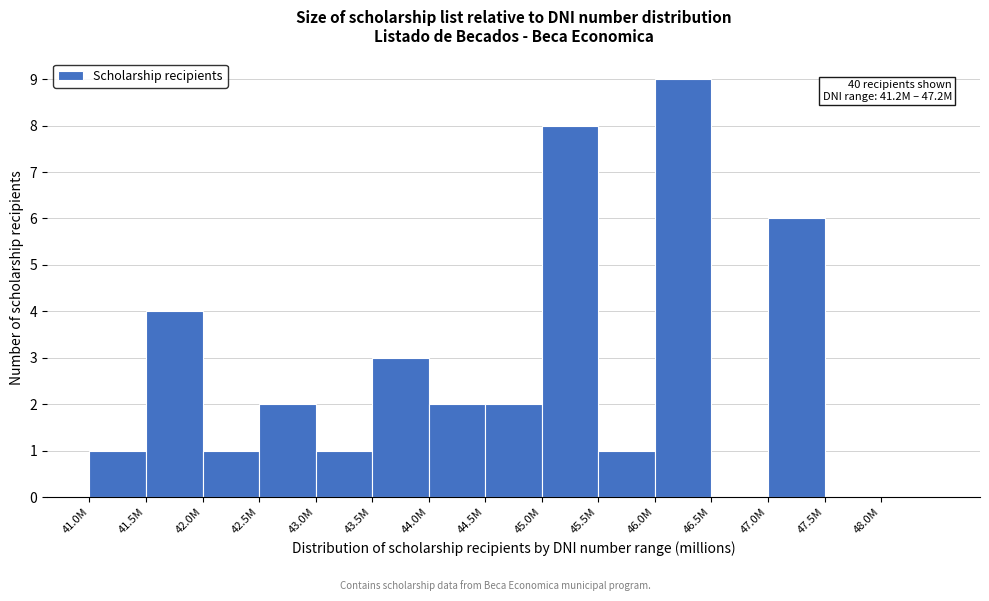

Reading right to left, transcribe all the data shown in this chart.

48.0M=0	47.5M=0	47.0M=6	46.5M=0	46.0M=9	45.5M=1	45.0M=8	44.5M=2	44.0M=2	43.5M=3	43.0M=1	42.5M=2	42.0M=1	41.5M=4	41.0M=1